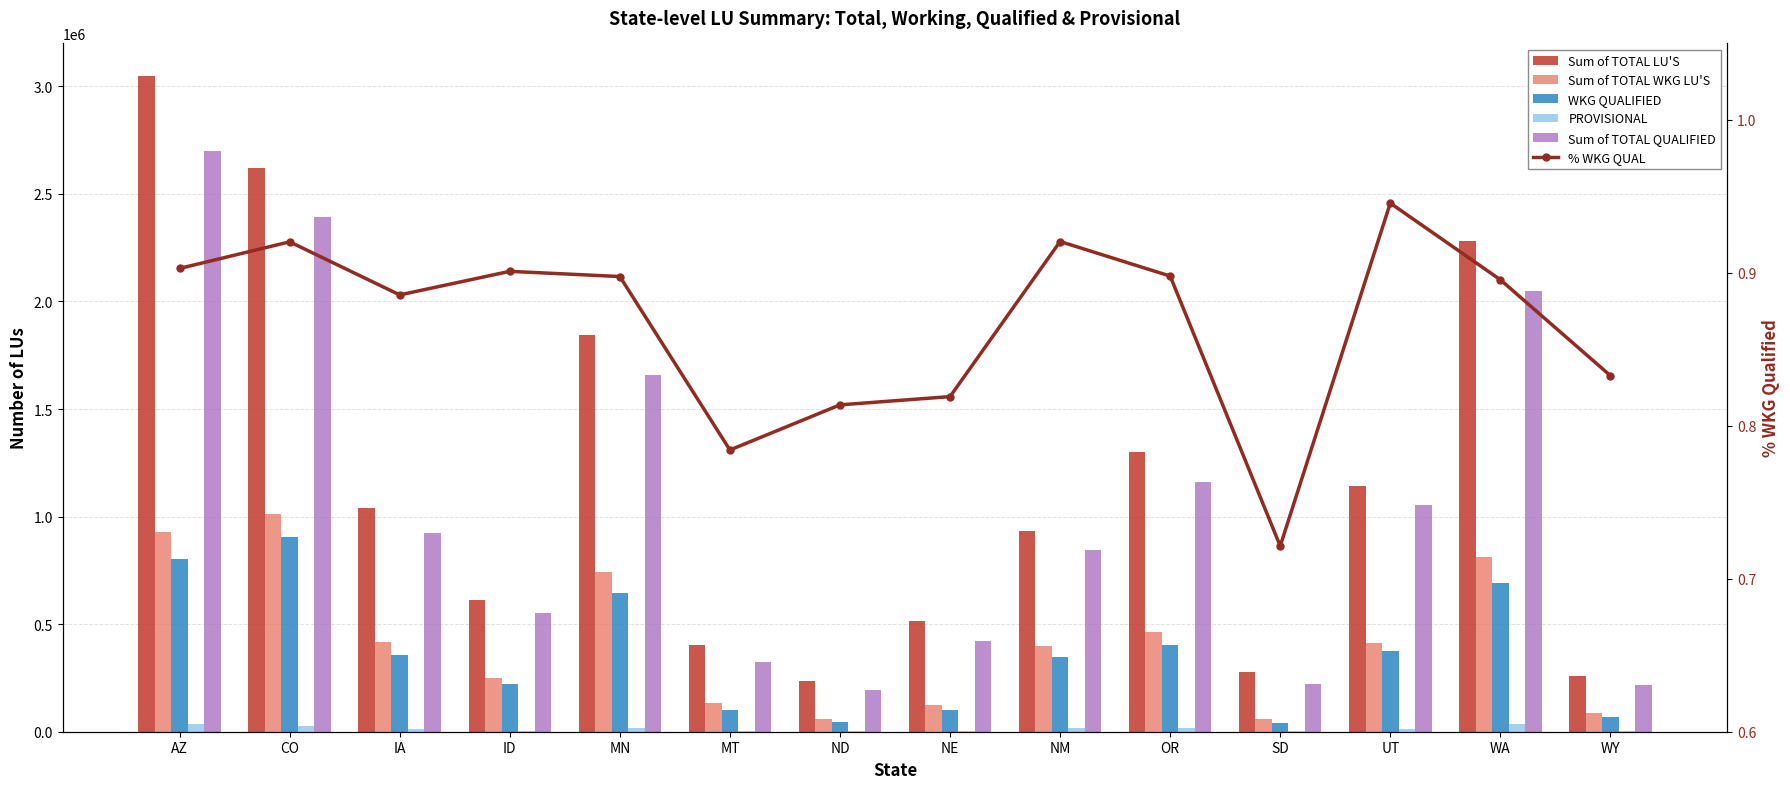

Between IA and WA, which series saw the biggest shift?

Sum of TOTAL LU'S